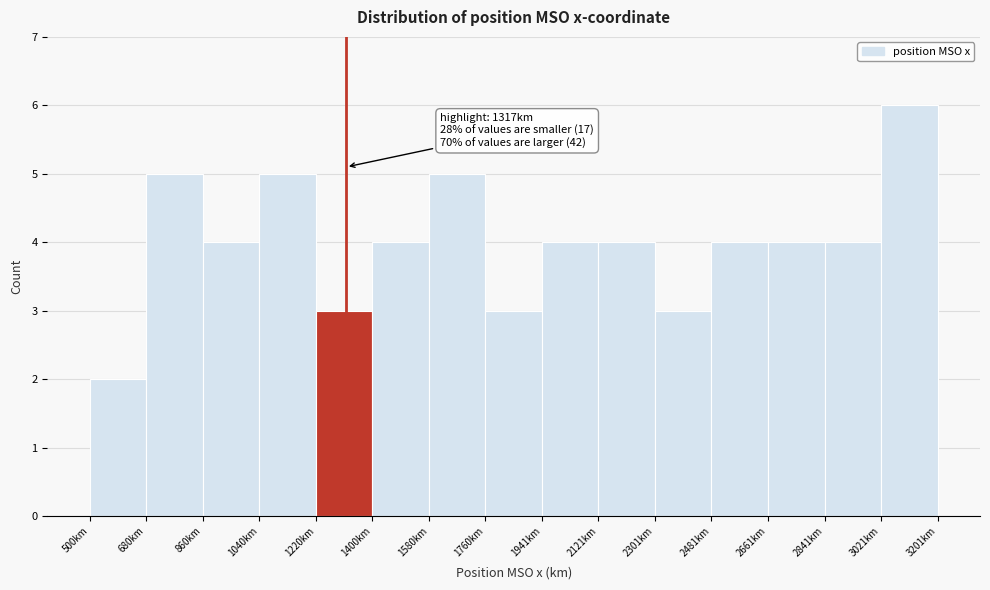

Over which range of the x-axis is the bar tallest?

3020 to 3200